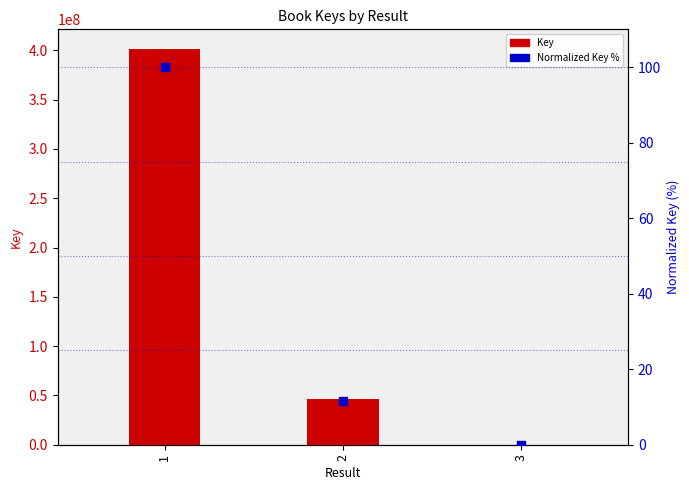

What are all the series names shown in the legend?

Key, Normalized Key %